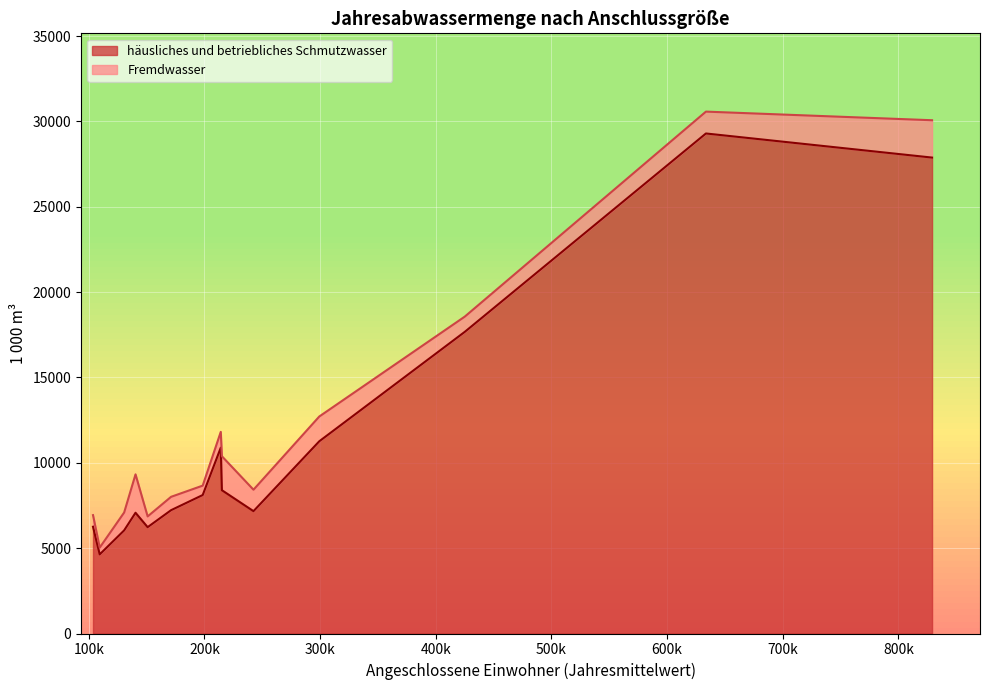

What is the difference between the maximum and minimum values in the häusliches und betriebliches Schmutzwasser series?

24658